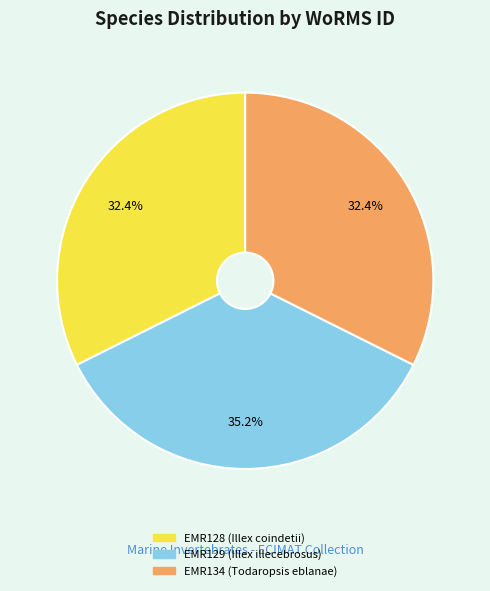

Does any single category account for the majority?

No